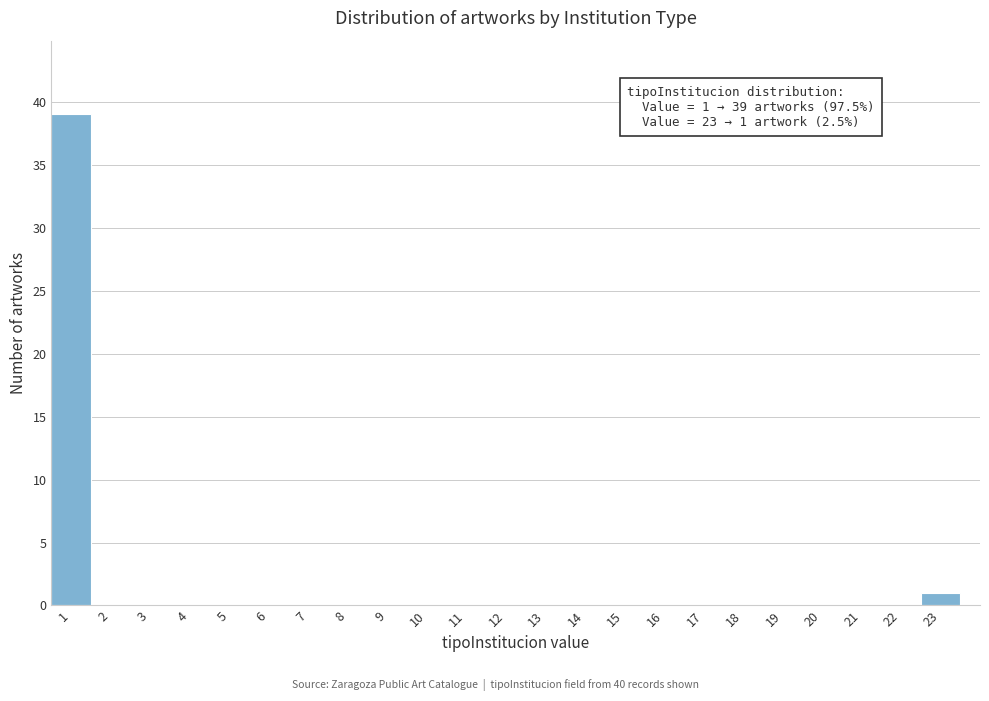

Which range on the x-axis has the tallest bar?

0.5 to 1.5